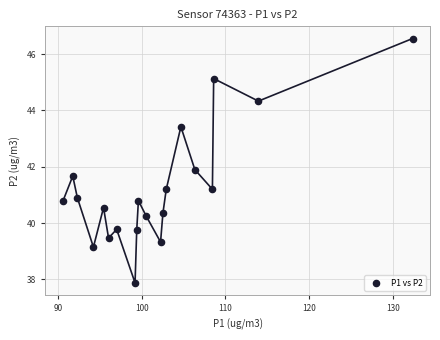

What Y value in the scatter plot is closest to 42?

41.9